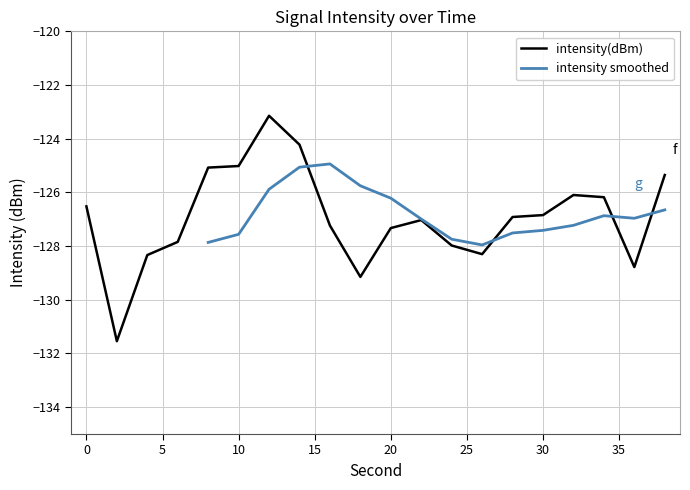

At which category does the chart reach its minimum across all series?

2